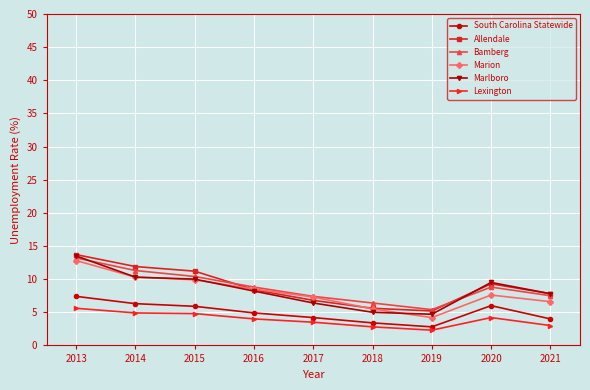

True or false: Bamberg has a value of 11.3 at 2014.

True